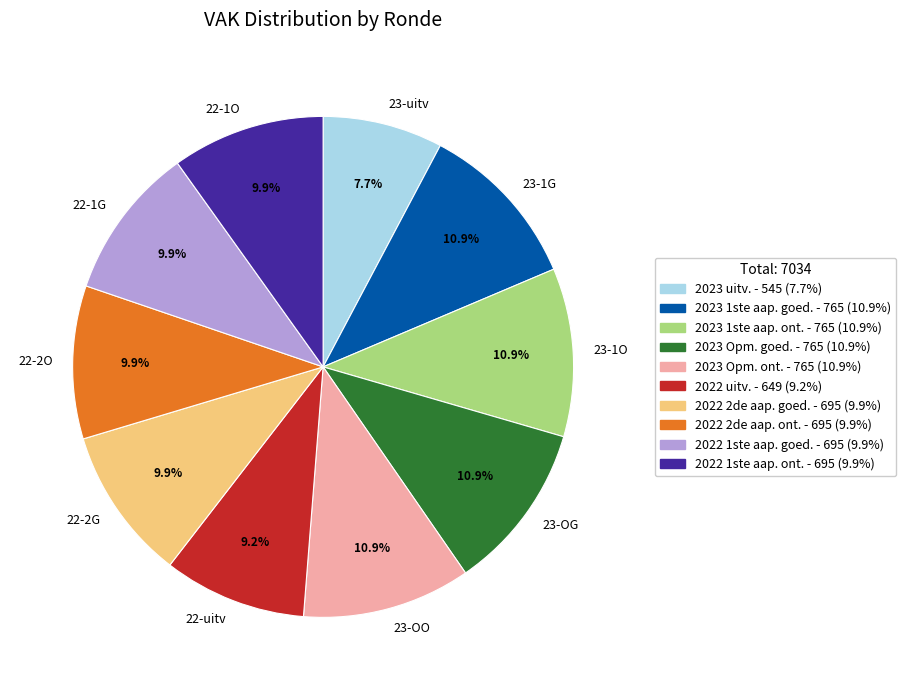

Does 23-OG represent more than half of the total?

No